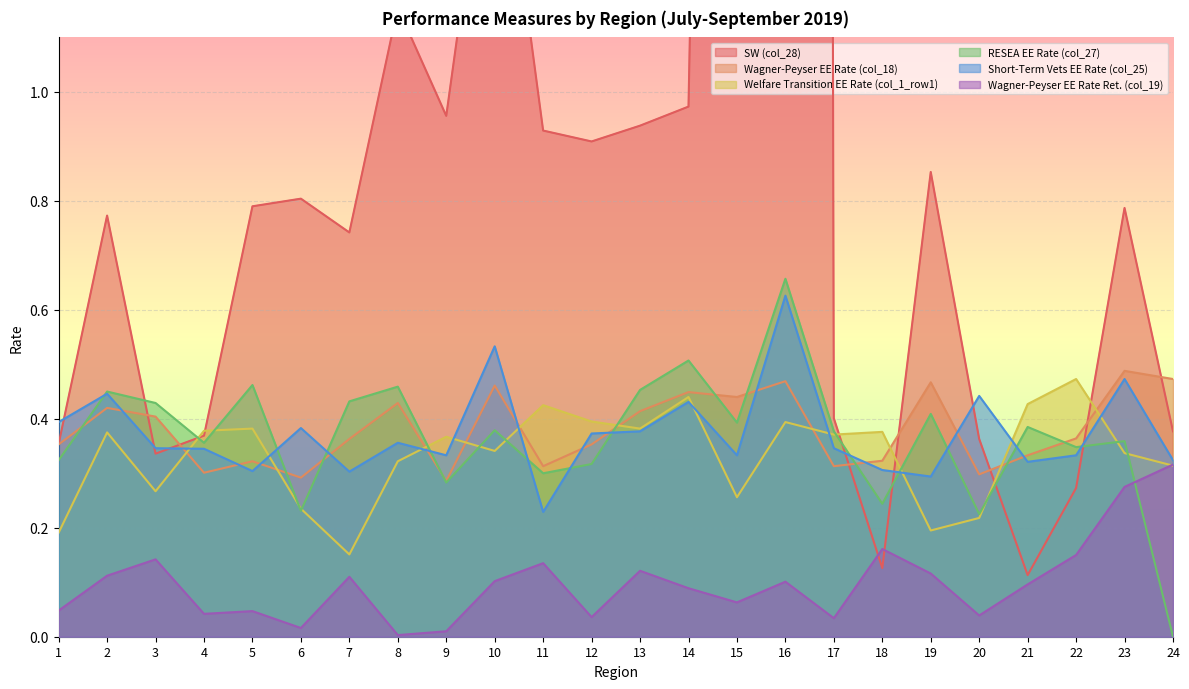

At which label does Short-Term Vets EE Rate (col_25) reach its peak?

16